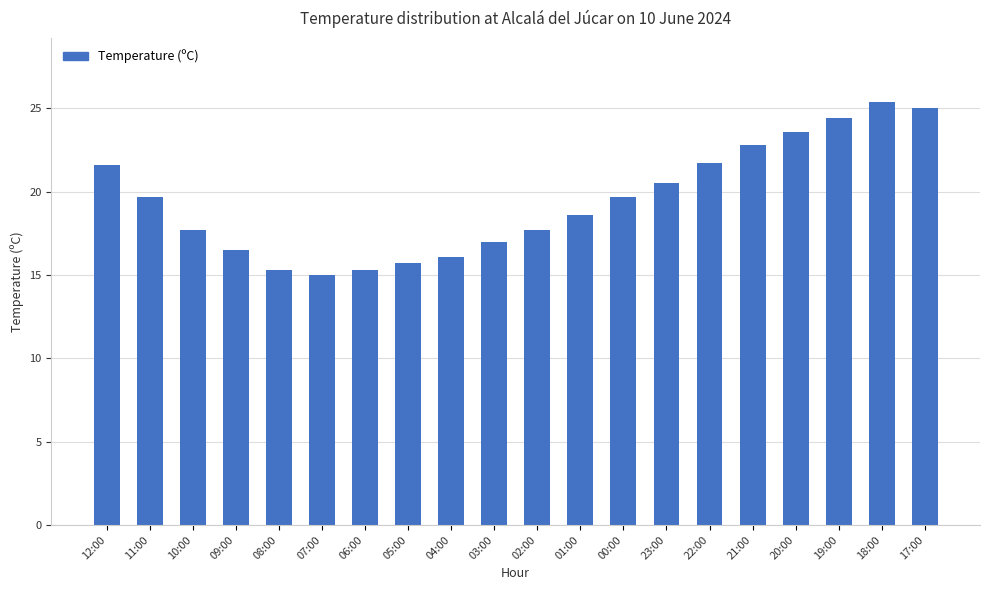

Read the value at 17:00.

25.0